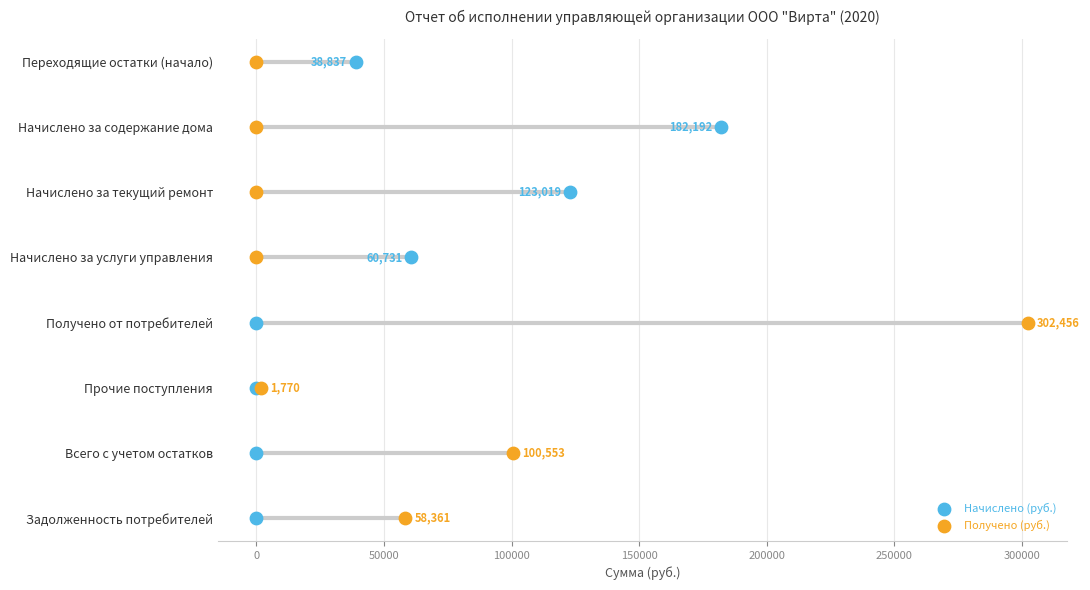

What are all the series names shown in the legend?

Начислено (руб.), Получено (руб.)